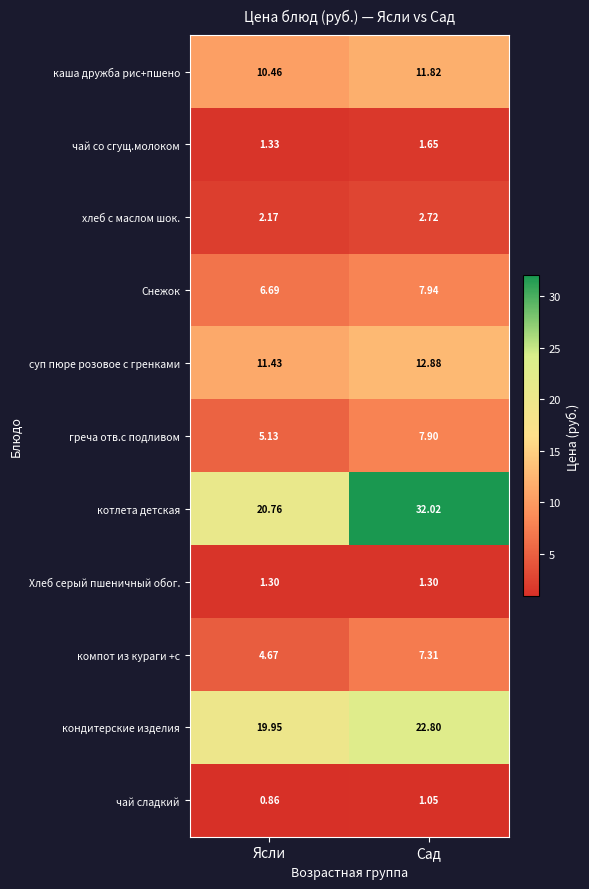

Is the value of котлета детская at Сад greater than the value of чай сладкий at Сад?

Yes